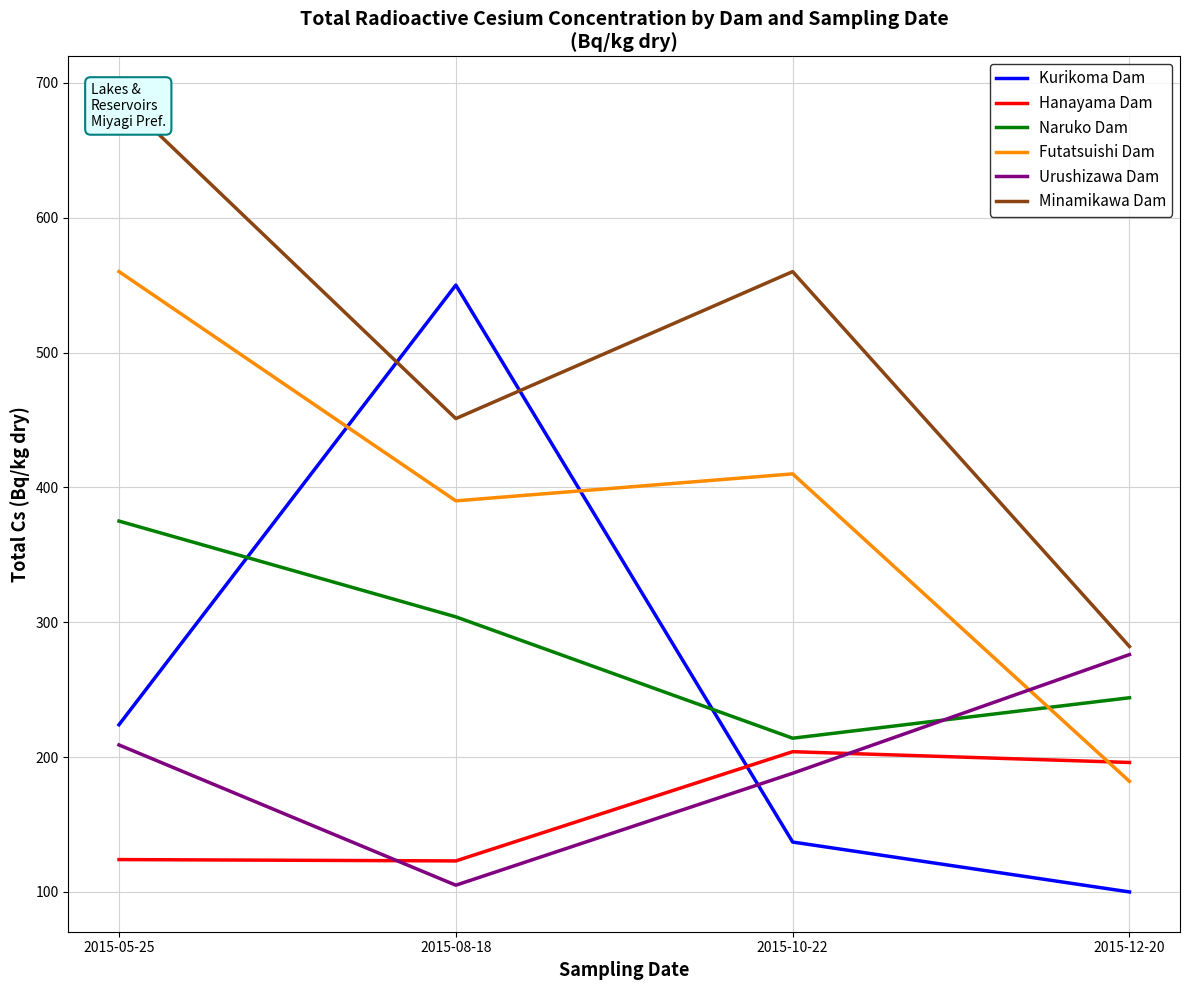

Reading left to right, transcribe all the data shown in this chart.

Kurikoma Dam: 2015-05-25=224	2015-08-18=550	2015-10-22=137	2015-12-20=100
Hanayama Dam: 2015-05-25=124	2015-08-18=123	2015-10-22=204	2015-12-20=196
Naruko Dam: 2015-05-25=375	2015-08-18=304	2015-10-22=214	2015-12-20=244
Futatsuishi Dam: 2015-05-25=560	2015-08-18=390	2015-10-22=410	2015-12-20=182
Urushizawa Dam: 2015-05-25=209	2015-08-18=105	2015-10-22=188	2015-12-20=276
Minamikawa Dam: 2015-05-25=690	2015-08-18=451	2015-10-22=560	2015-12-20=282